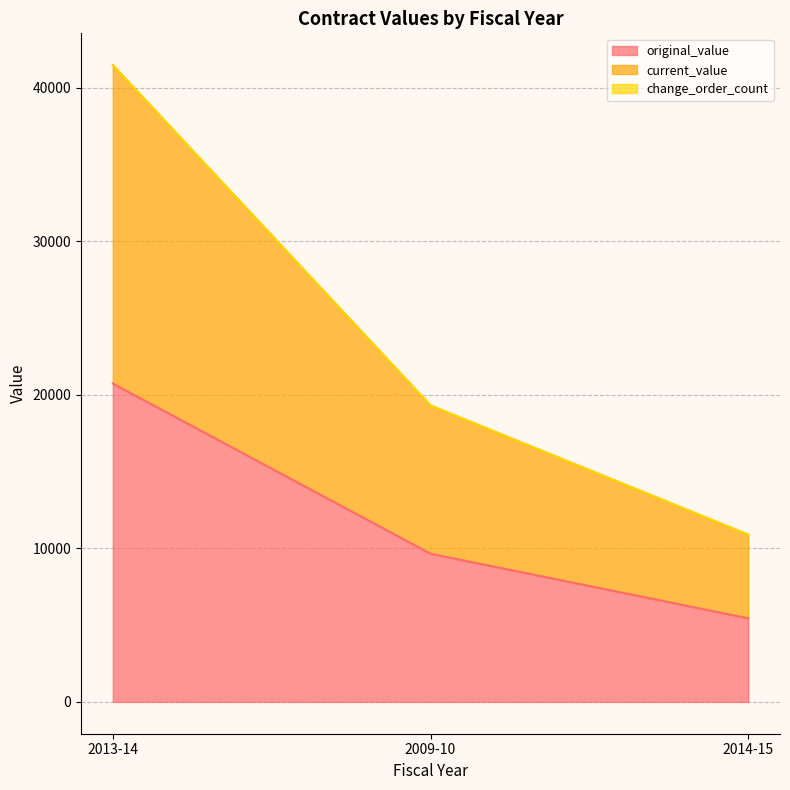

At which category is the sum across all series the highest?

2013-14